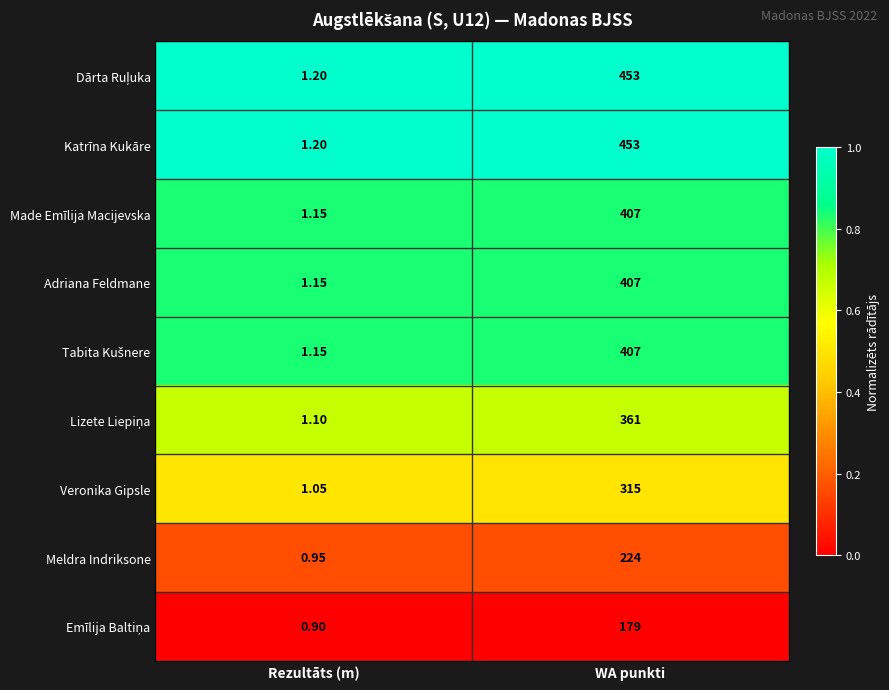

Where is Meldra Indriksone nearest to the value 112?

Rezultāts (m)